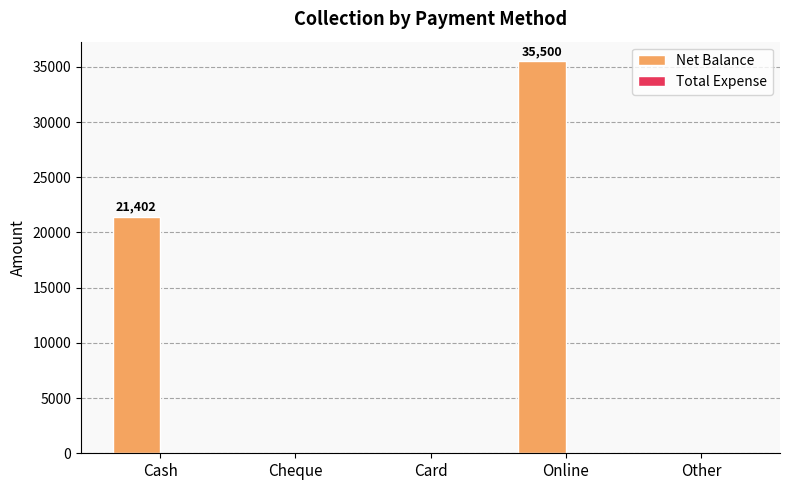

What is the sum of all values?

56902